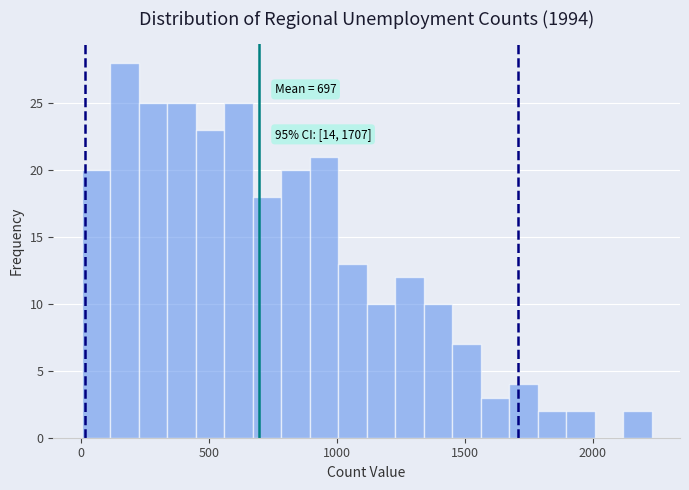

Around what value on the x-axis is the tallest bar? Give the approximate position of its centre, as read against the axis.

150